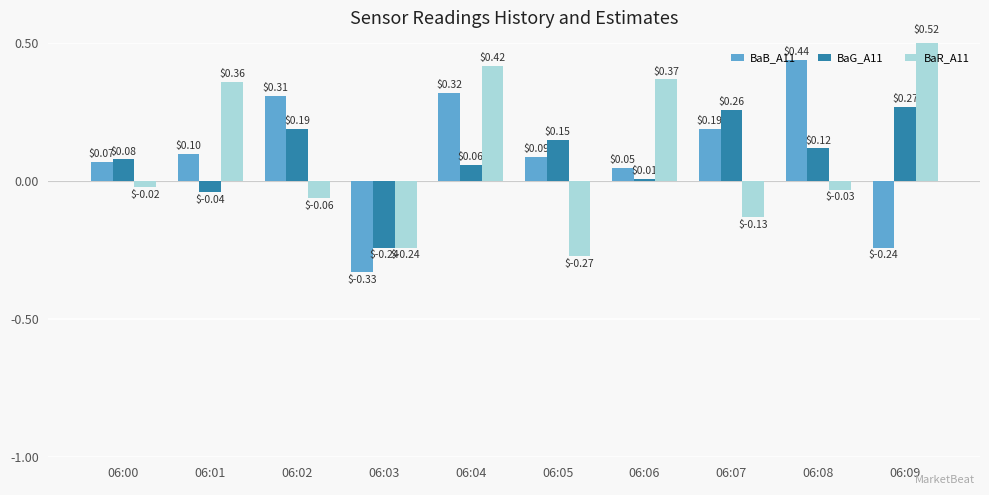

The BaR_A11 series shows -0.2 at 06:03. True or false?

True